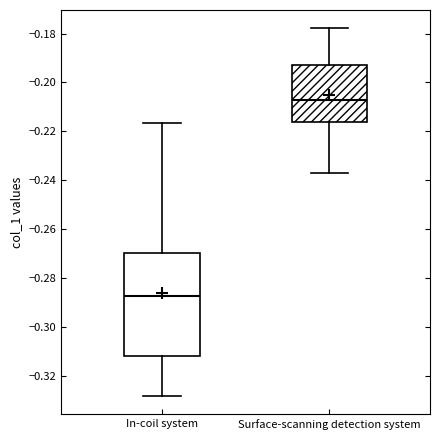

Reading left to right, transcribe this box plot: for each box, give where its median line is, the range the box spans, and where its two whiskers end, as read against the y-axis. The values are not printed on the chart, so give them approximately, as read against the axis.

In-coil system: median -0.288, box -0.312 to -0.270, whiskers -0.328 to -0.216
Surface-scanning detection system: median -0.208, box -0.216 to -0.194, whiskers -0.236 to -0.178